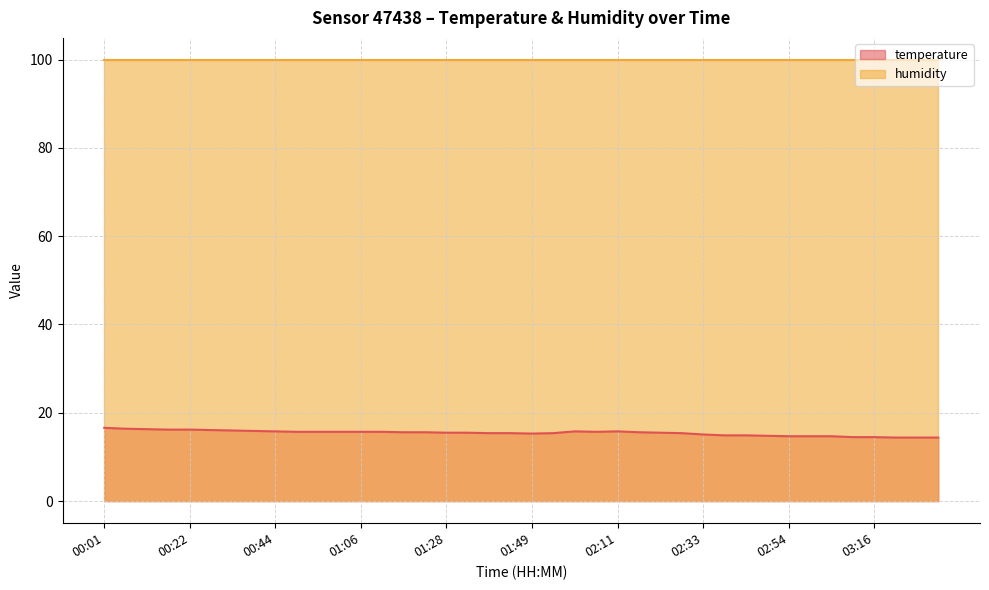

True or false: there are more than 1 points higher than both neighbors.

True